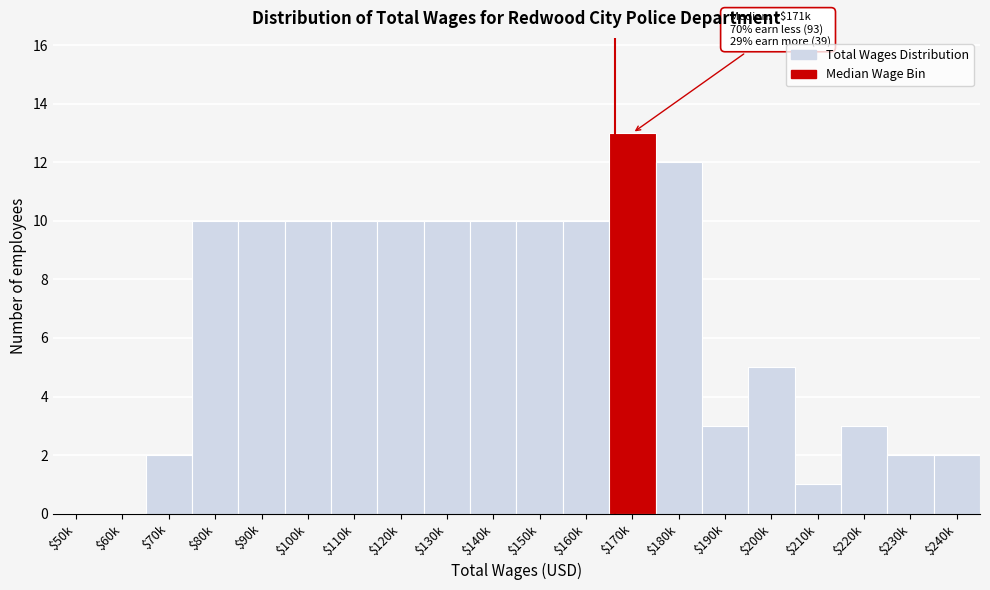

The chart shows a value of 1 at $240k. True or false?

False